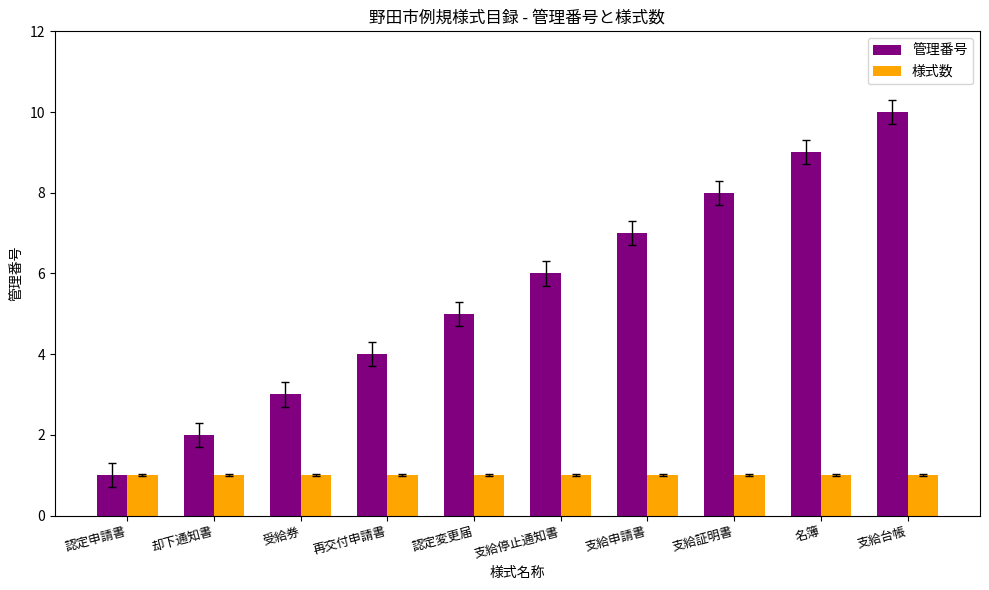

Is it true that 様式数 equals 1 at 支給停止通知書?

True